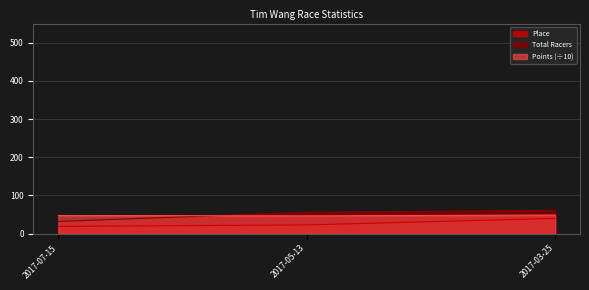

At which category is the sum across all series the highest?

2017-03-25